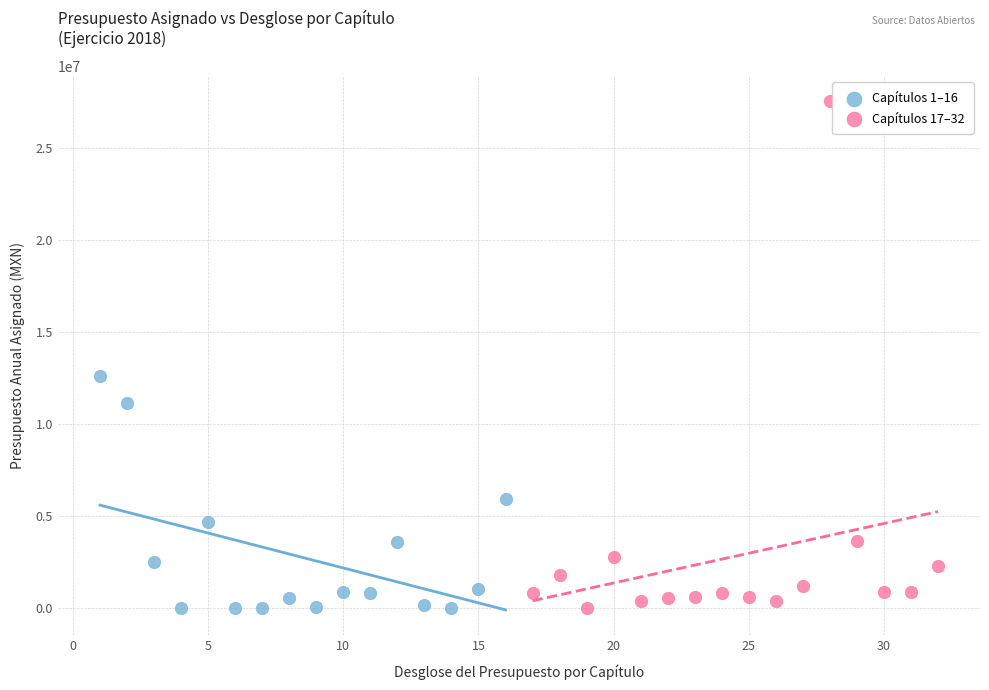

Which series has the largest Y range (max minus min)?

Capítulos 17–32